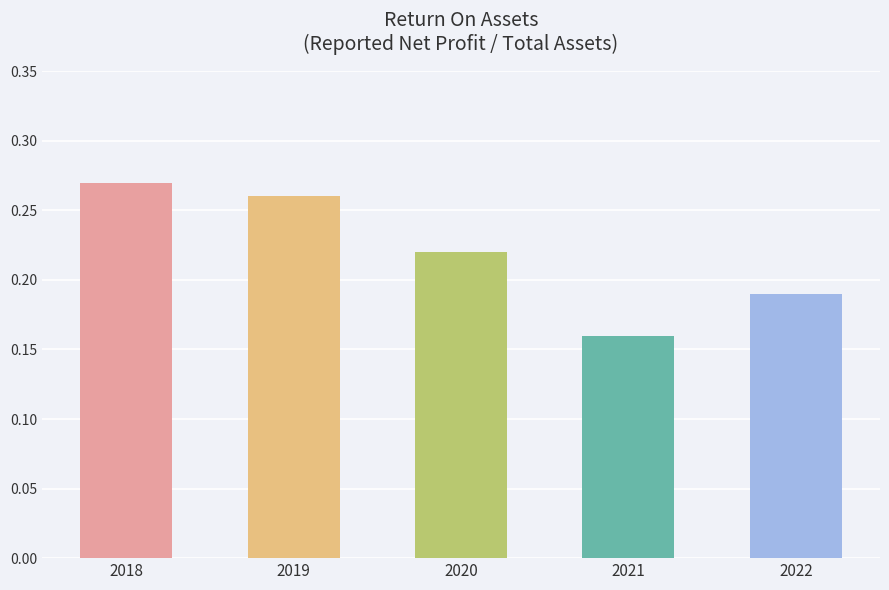

What is the sum of all values?

1.1